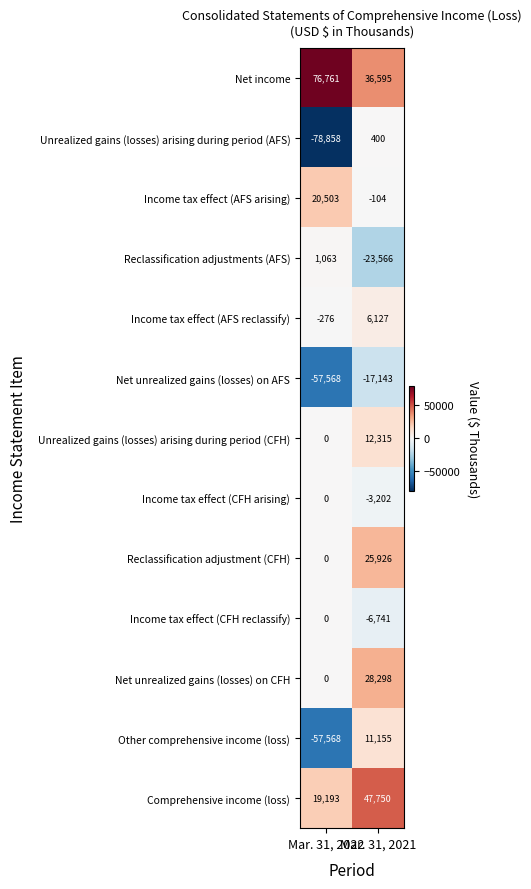

What is the smallest value displayed?

-78858